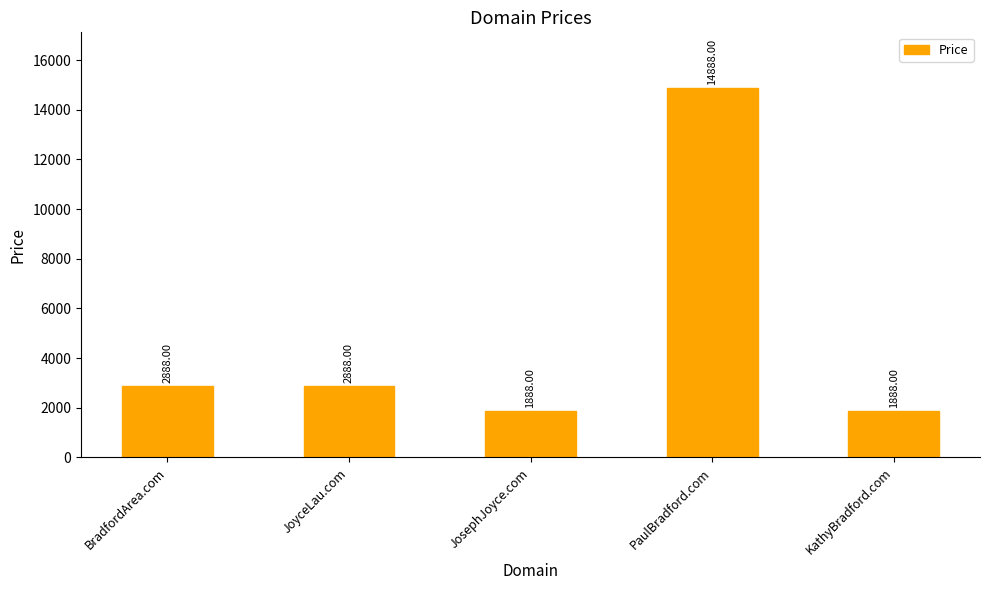

How many categories are shown in the chart?

5